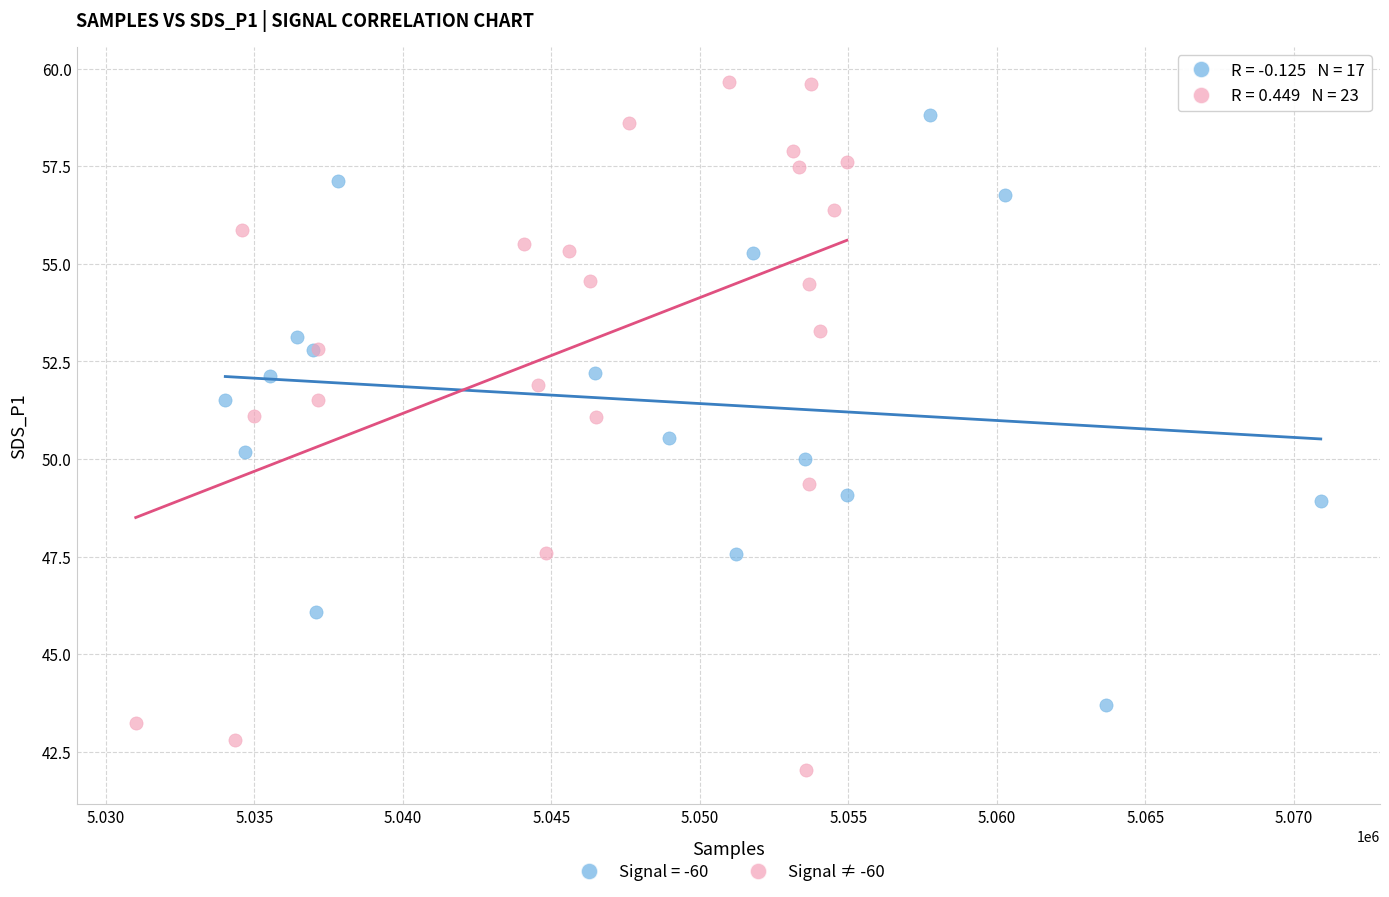

Which series reaches the maximum Y coordinate?

Signal ≠ -60